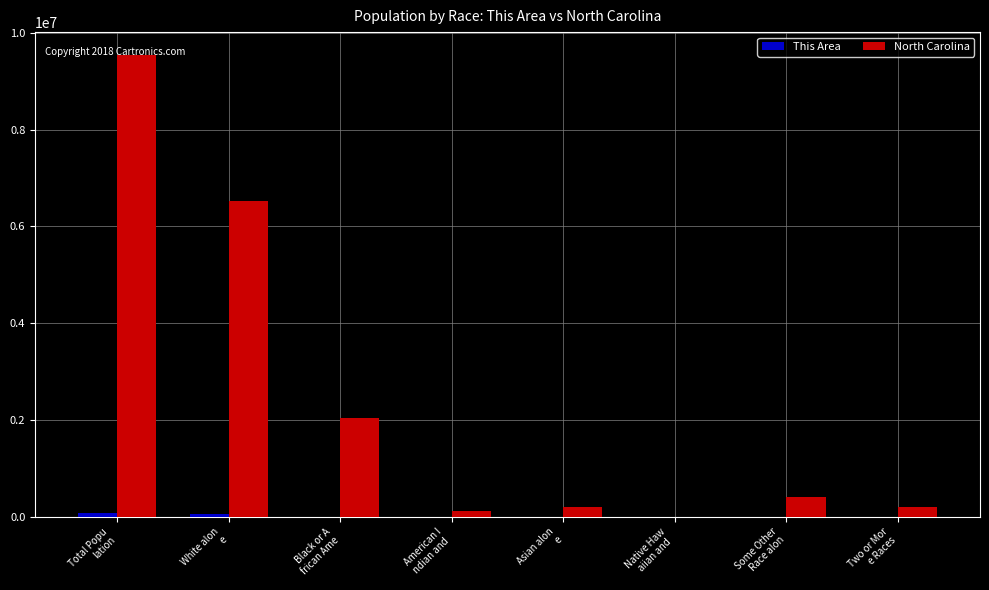

How many series are shown in this chart?

2